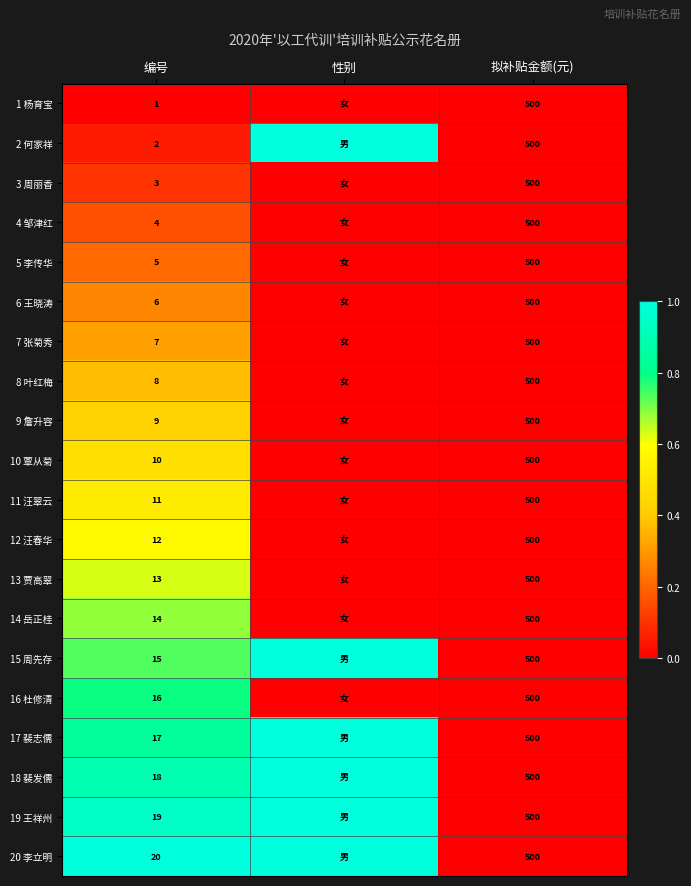

Between 性别 and 拟补贴金额(元), which is larger?

性别